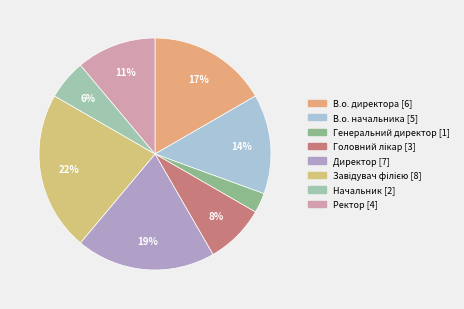

Which has a higher value, Начальник or Директор?

Директор